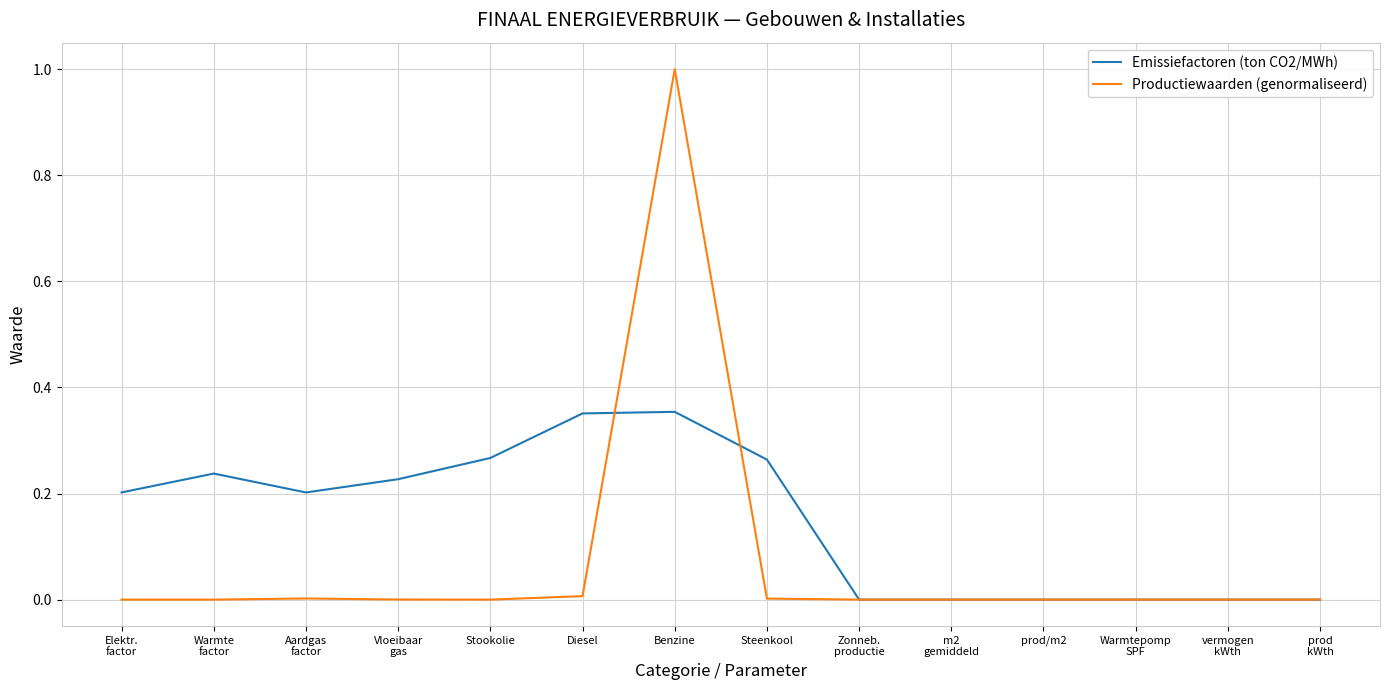

True or false: Emissiefactoren (ton CO2/MWh) and Productiewaarden (genormaliseerd) cross at least once.

True